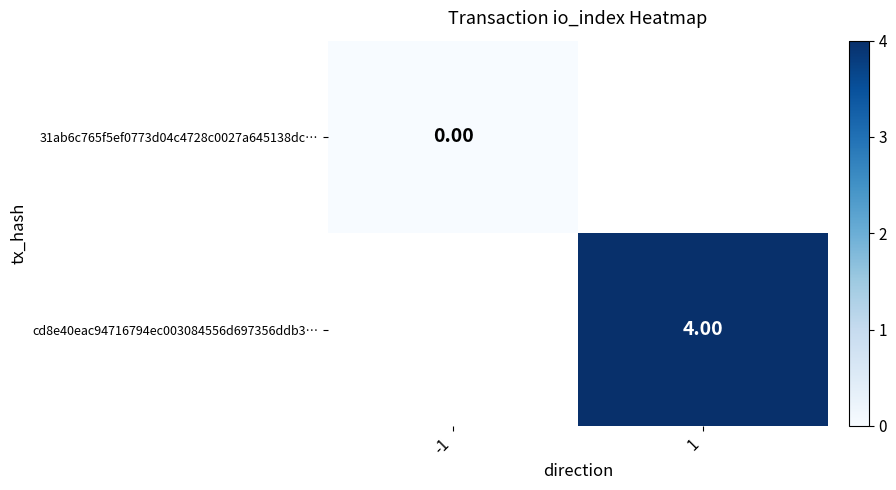

At how many categories does at least one series exceed 2?

1